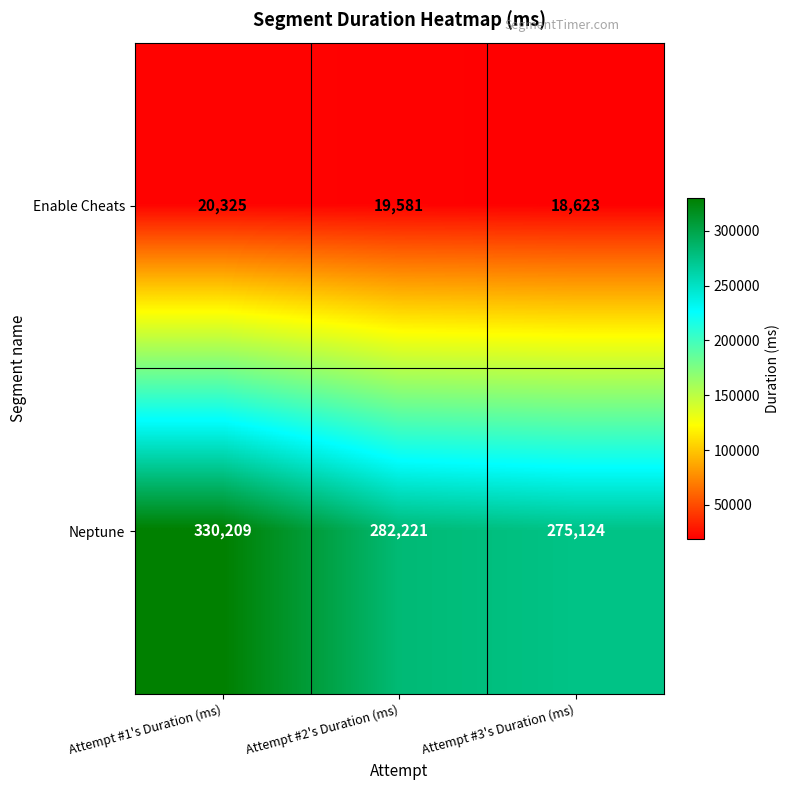

List the labels in order of Enable Cheats value, smallest first.

Attempt #3's Duration (ms), Attempt #2's Duration (ms), Attempt #1's Duration (ms)